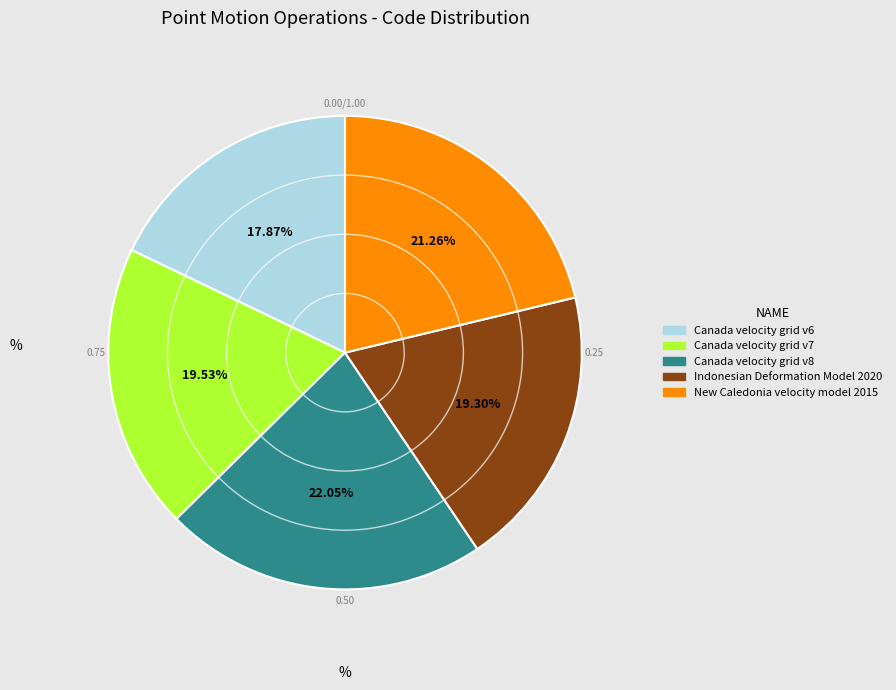

True or false: New Caledonia velocity model 2015 accounts for 30% of the total.

False